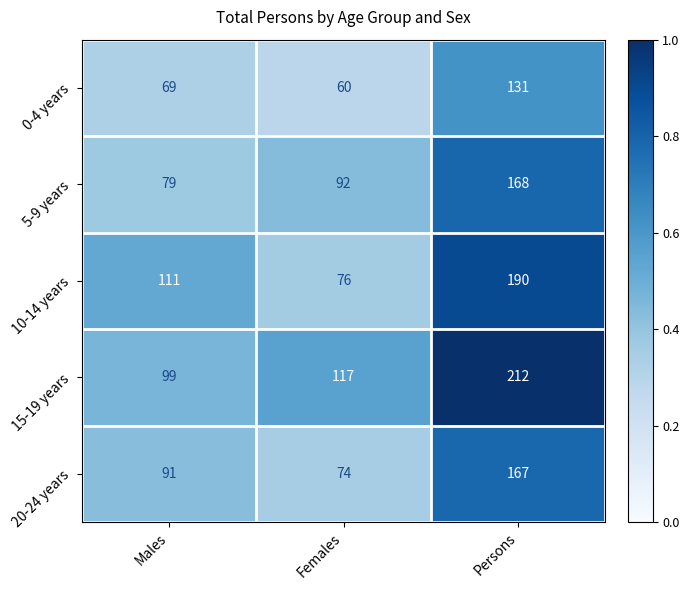

Which label corresponds to the largest value in the chart?

Persons